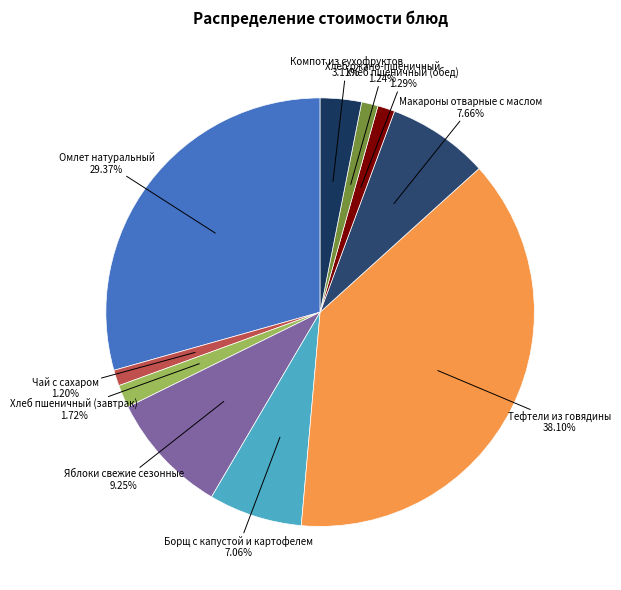

How many segments does this pie chart have?

10